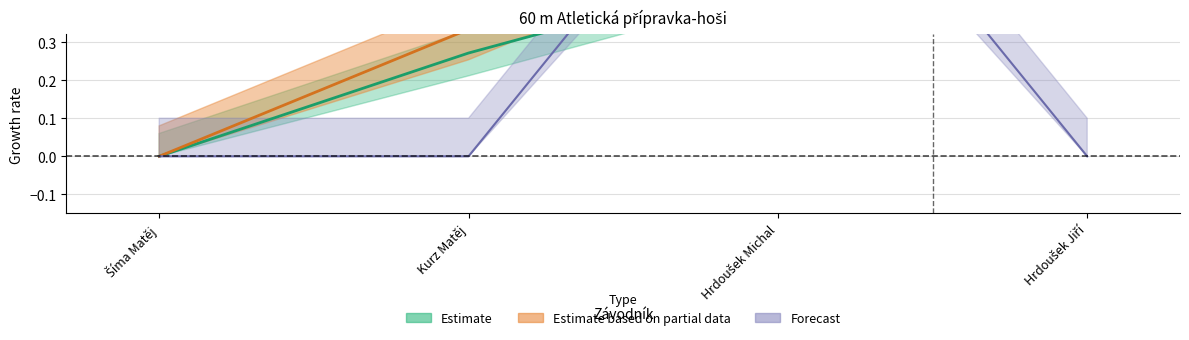

True or false: Výkon and Ročník intersect in this chart.

True